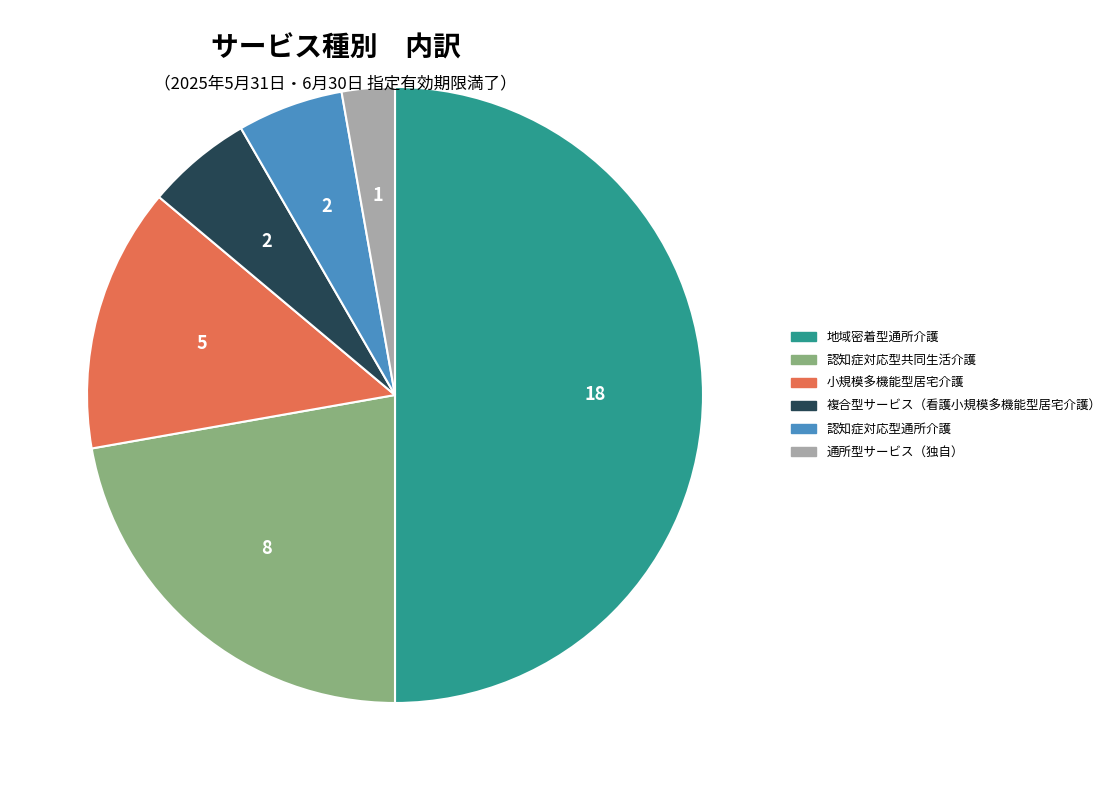

Combined, do 認知症対応型共同生活介護 and 小規模多機能型居宅介護 account for over 50%?

No